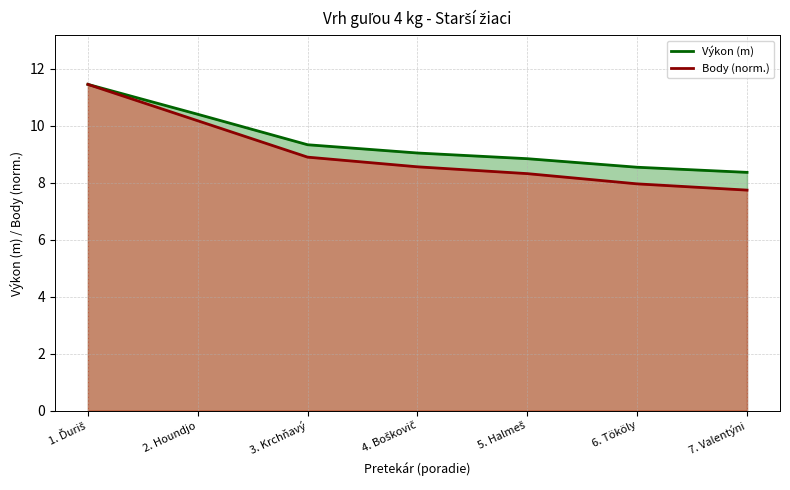

True or false: Body (norm.) and Výkon (m) intersect in this chart.

False